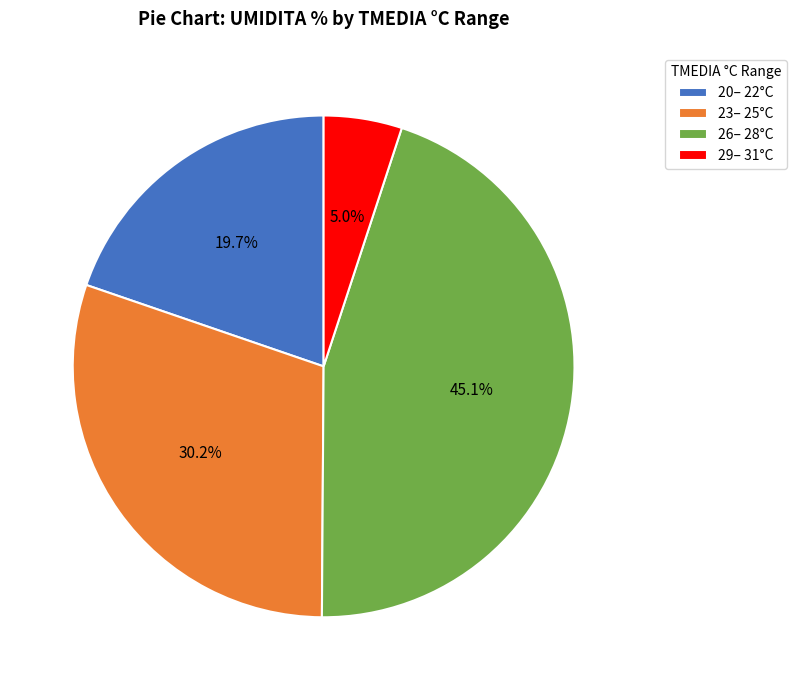

What is the ratio of the value at 29– 31°C to the value at 20– 22°C?

0.3